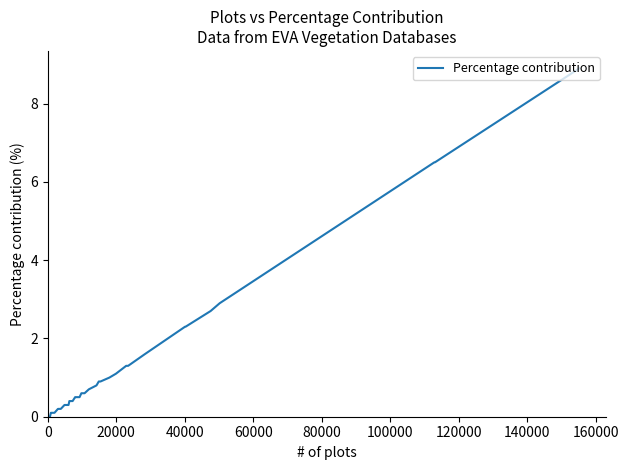

What is the greatest value displayed?

8.9